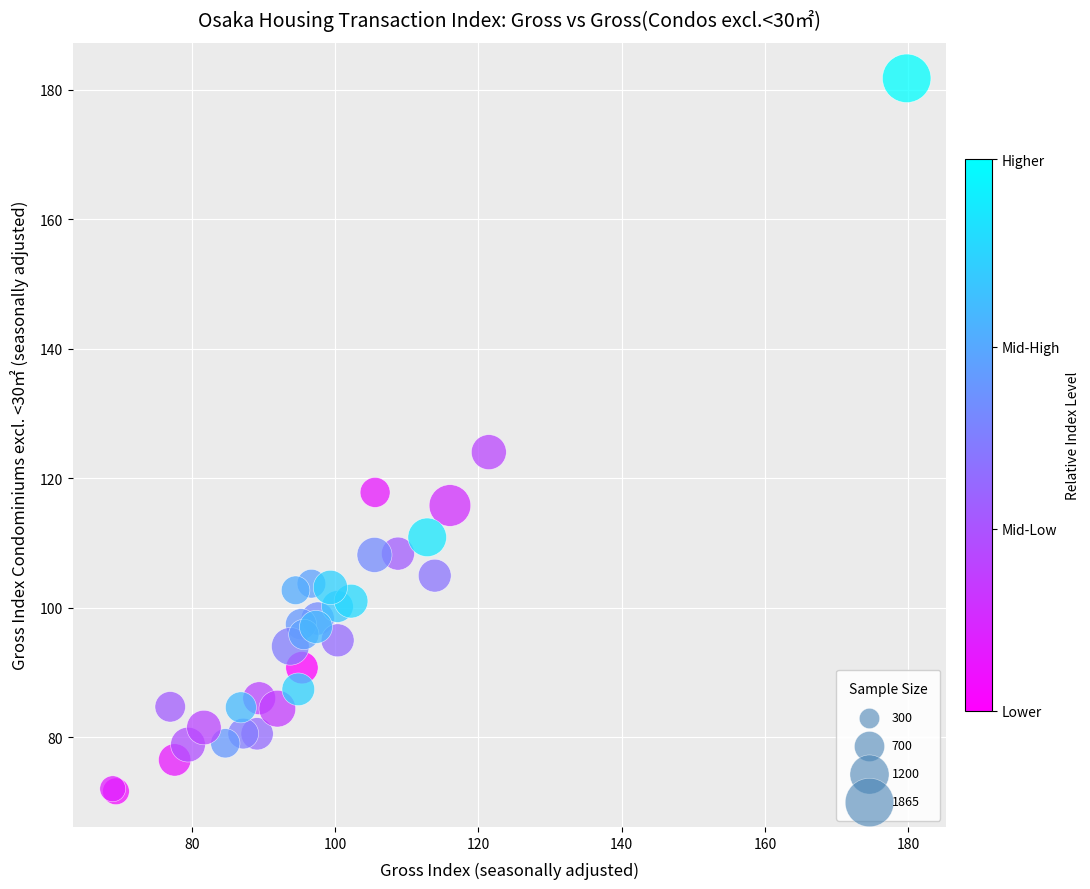

What Y value in the scatter plot is closest to 126?

124.1